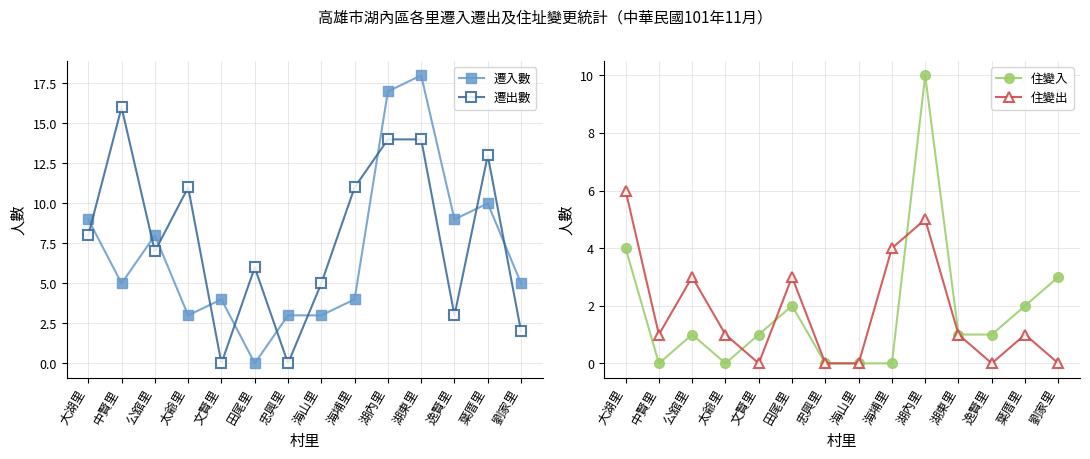

True or false: 住變入 has a value of 0 at 湖東里.

False